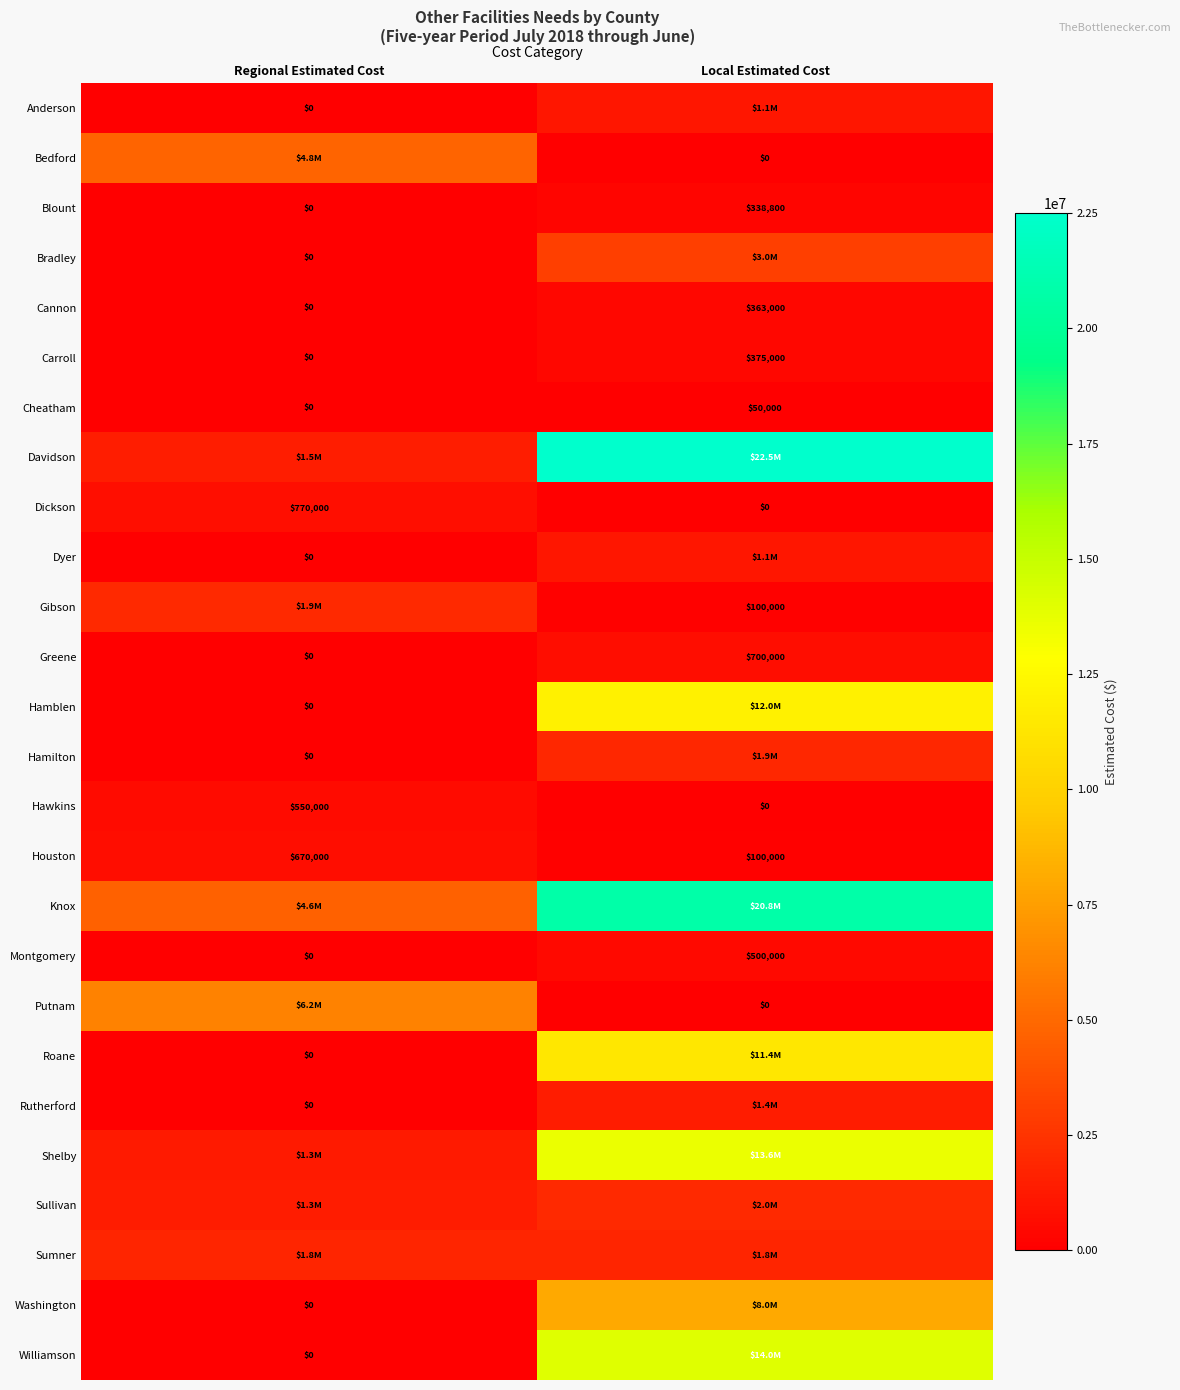

What is the average value of the Montgomery series?

250000